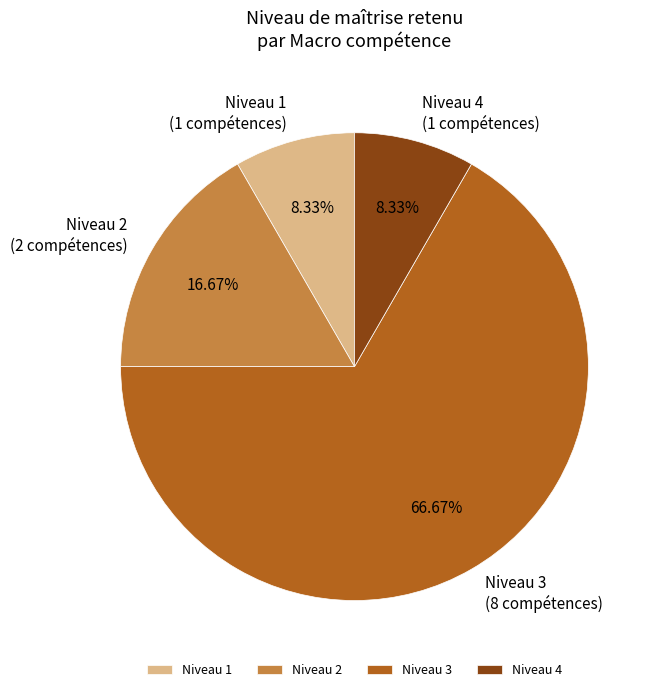

Combined, do Niveau 3 and Niveau 4 account for over 50%?

Yes